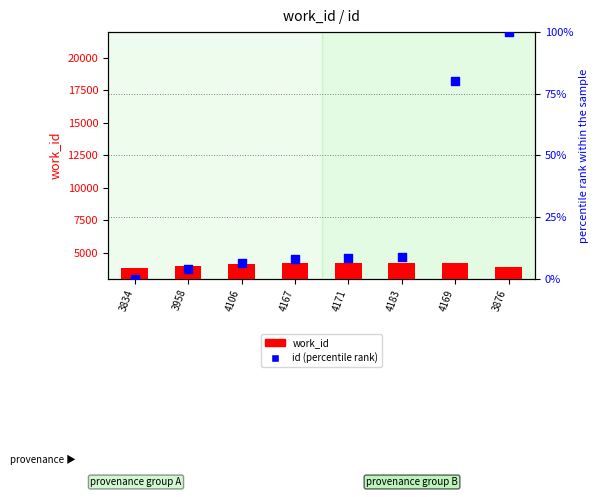

Which series has the largest total across all categories?

work_id